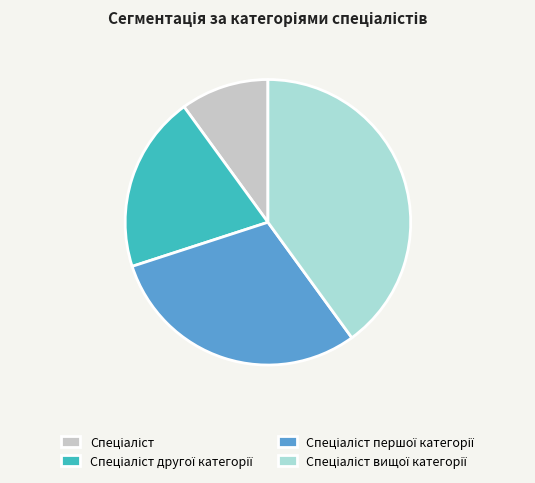

Is there any slice that represents more than half of the pie?

No